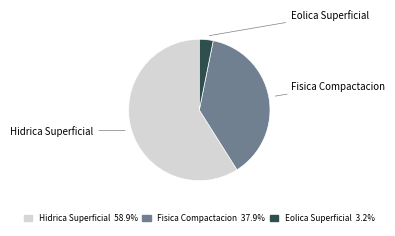

Count the number of slices in the pie.

3